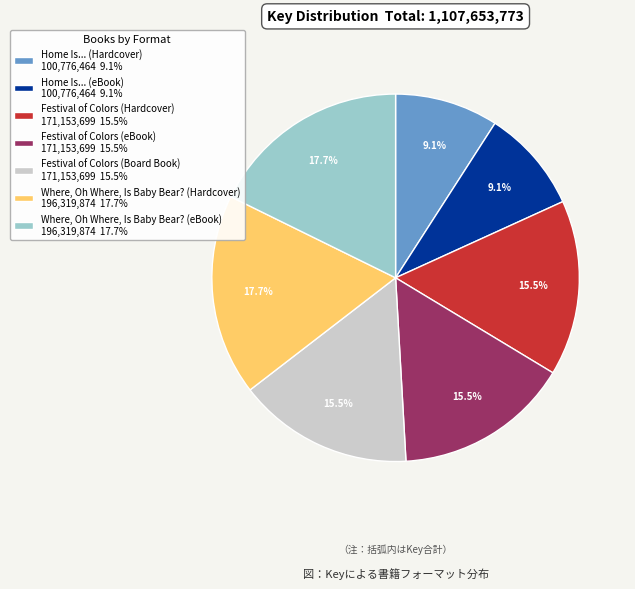

Combined, what portion of the pie is Home Is... (eBook) and Festival of Colors (eBook)?

24.6%